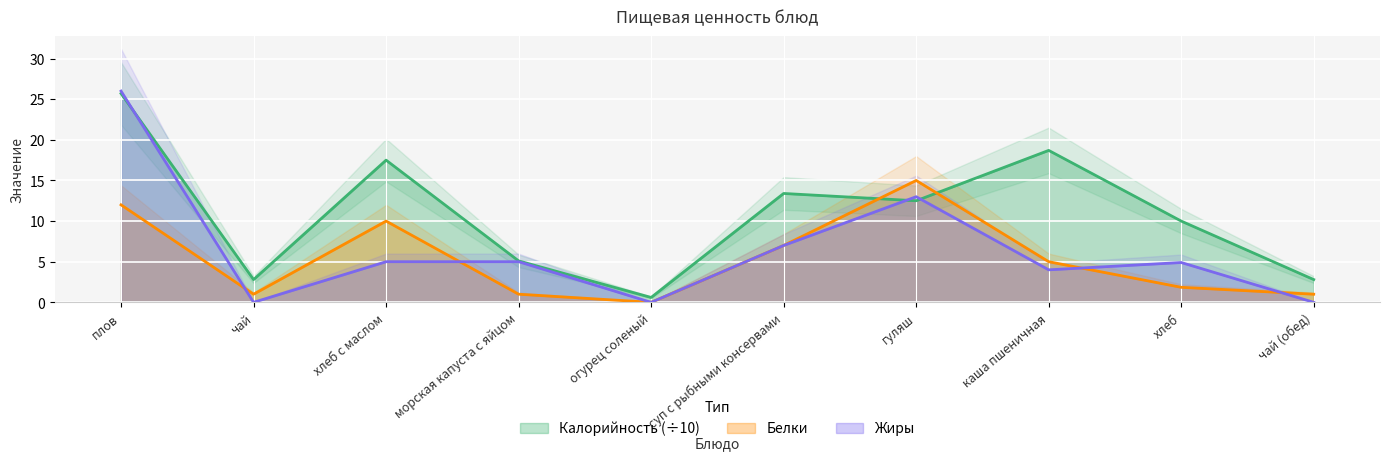

At how many categories does at least one series exceed 4?

7